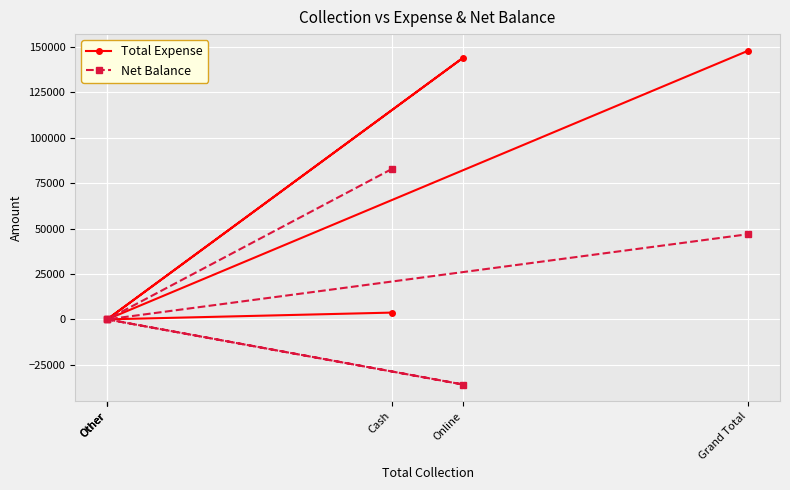

What is the difference between the maximum and minimum values in the Net Balance series?

118677